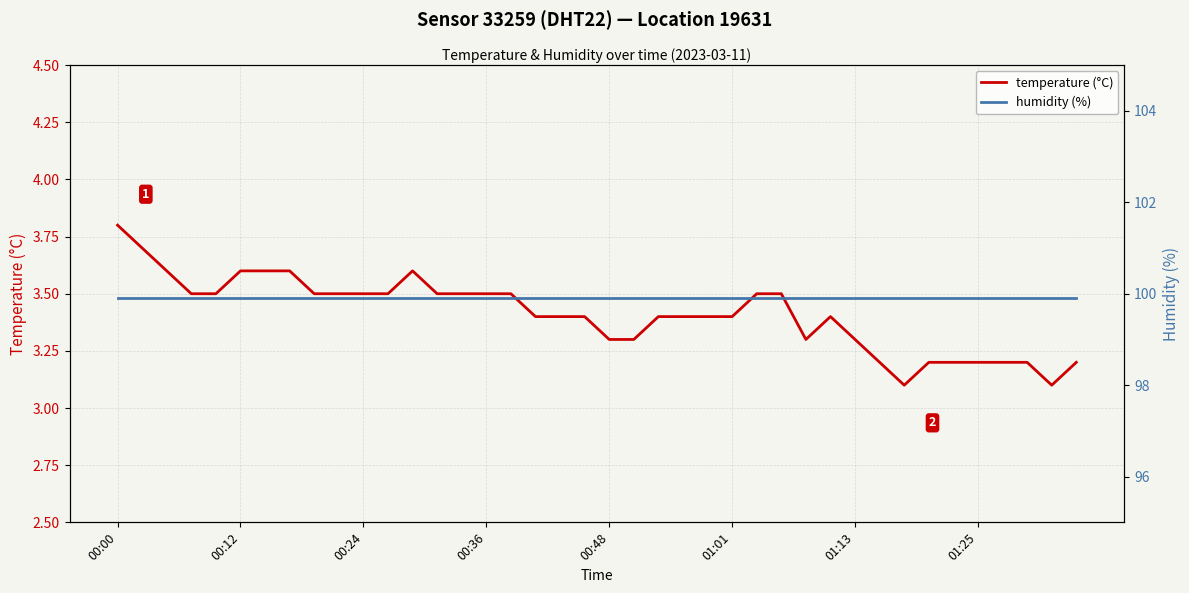

What position from the left is 8?

9